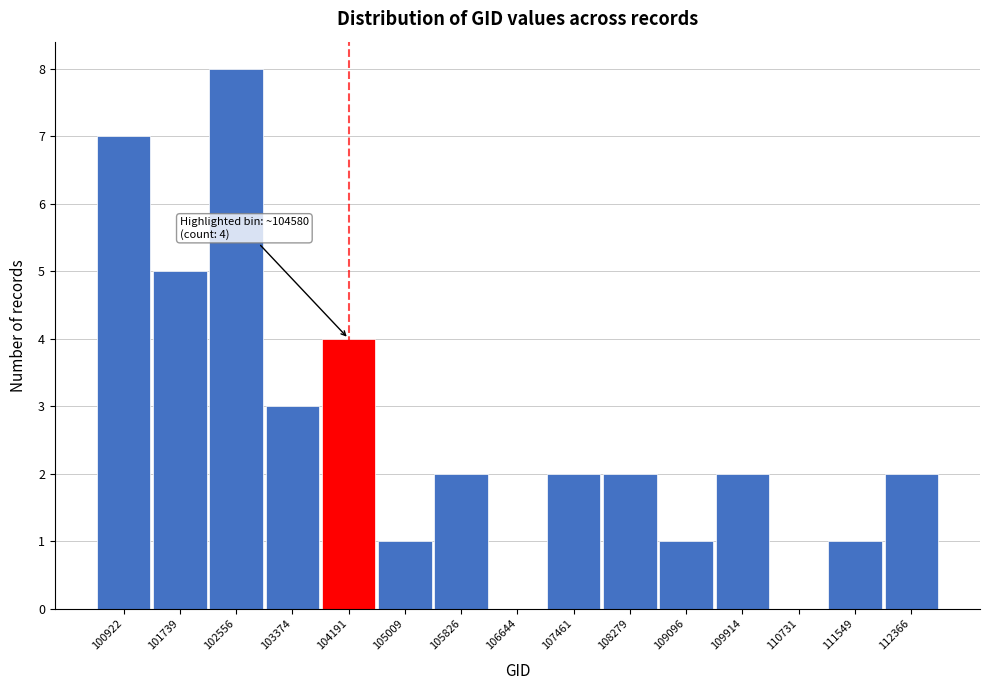

Reading left to right, what are all the values shown in this chart?

100922=7	101739=5	102556=8	103374=3	104191=4	105009=1	105826=2	106644=0	107461=2	108279=2	109096=1	109914=2	110731=0	111549=1	112366=2